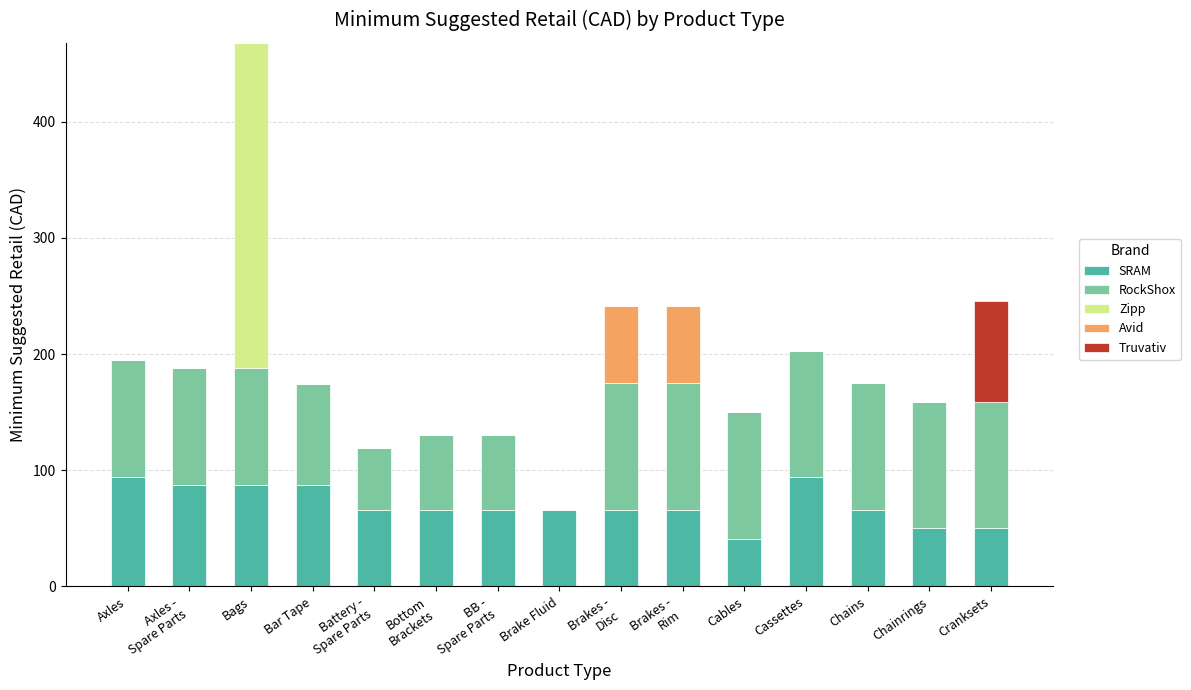

True or false: SRAM has a value of 14 at Chainrings.

False